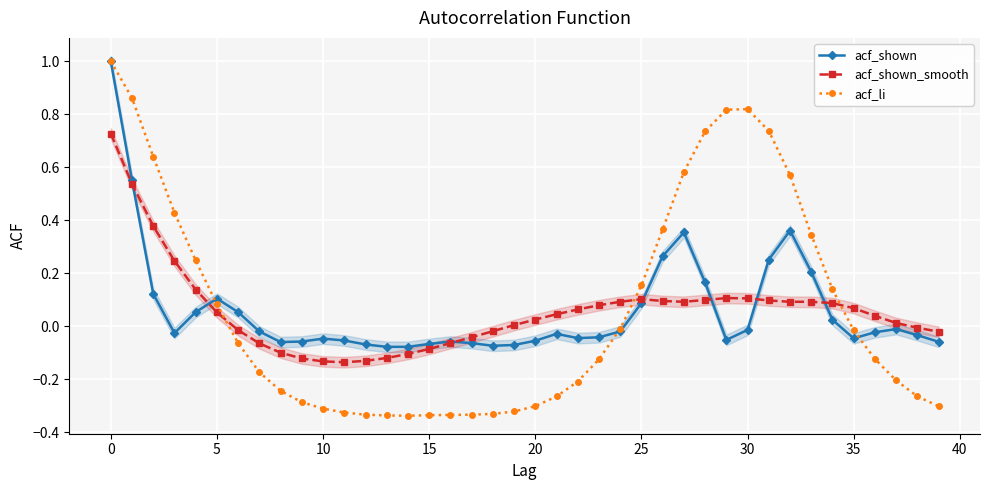

What is the label of the 34th point from the left?

33